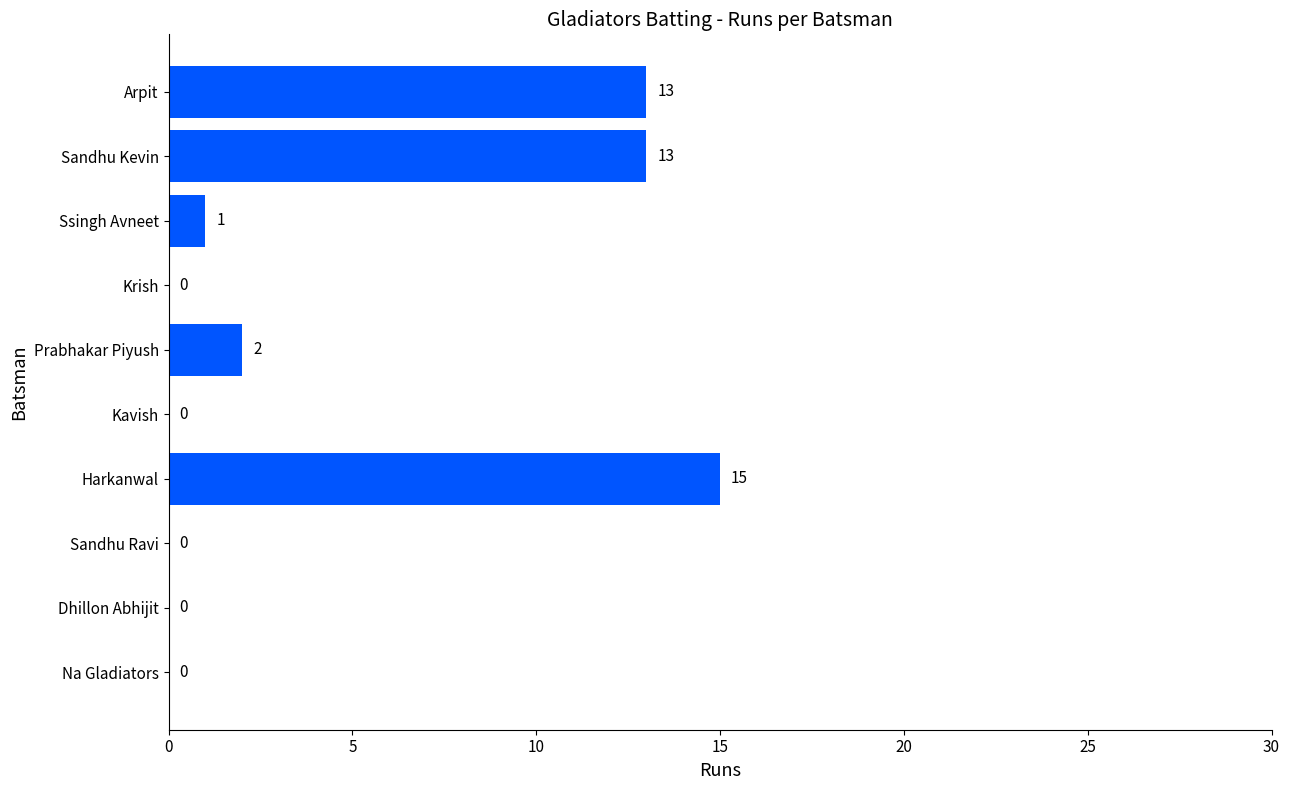

Reading bottom to top, transcribe all the data shown in this chart.

Na Gladiators=0	Dhillon Abhijit=0	Sandhu Ravi=0	Harkanwal=15	Kavish=0	Prabhakar Piyush=2	Krish=0	Ssingh Avneet=1	Sandhu Kevin=13	Arpit=13